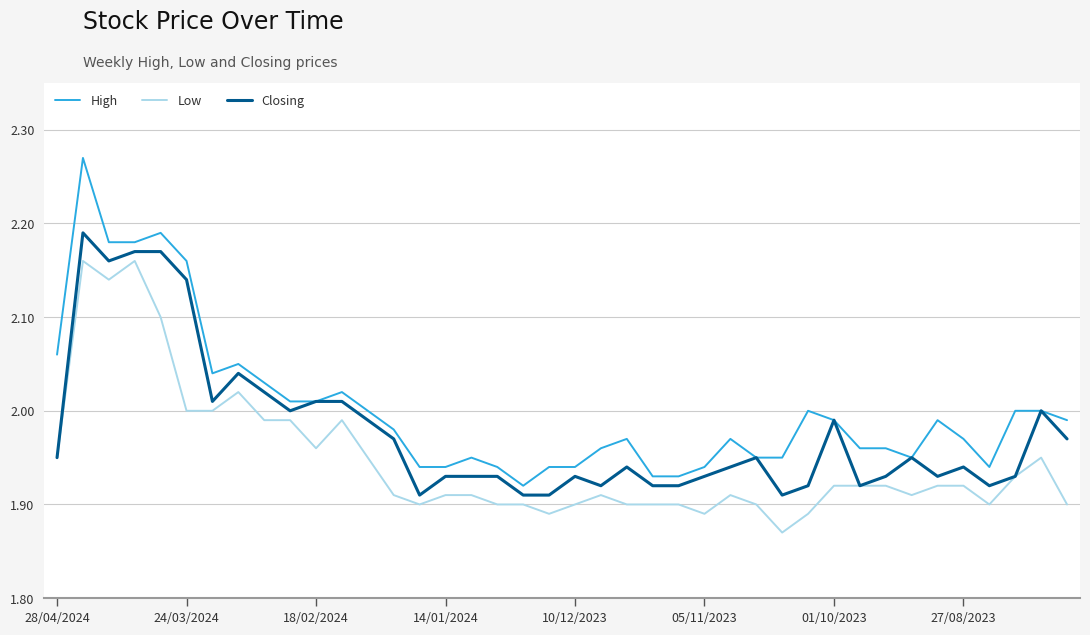

True or false: High and Low intersect in this chart.

False